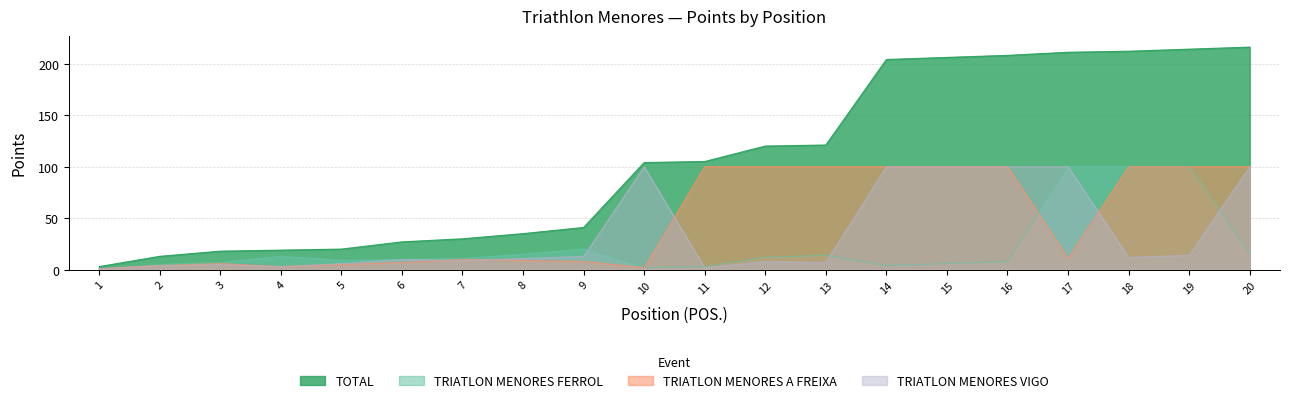

What is the difference between the maximum and minimum values in the TRIATLON MENORES VIGO series?

99